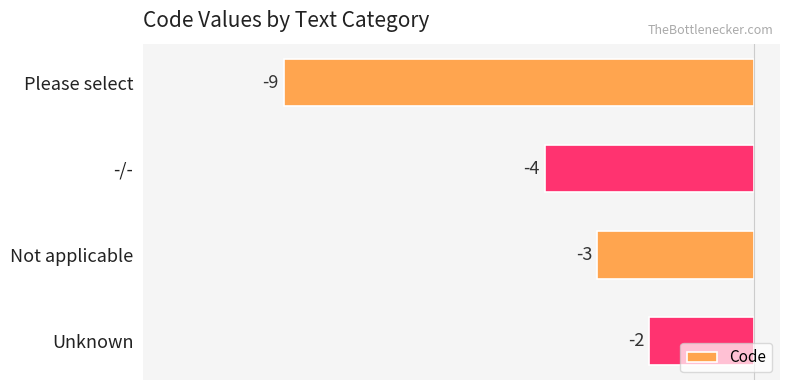

List the labels in order of value, largest first.

Unknown, Not applicable, -/-, Please select